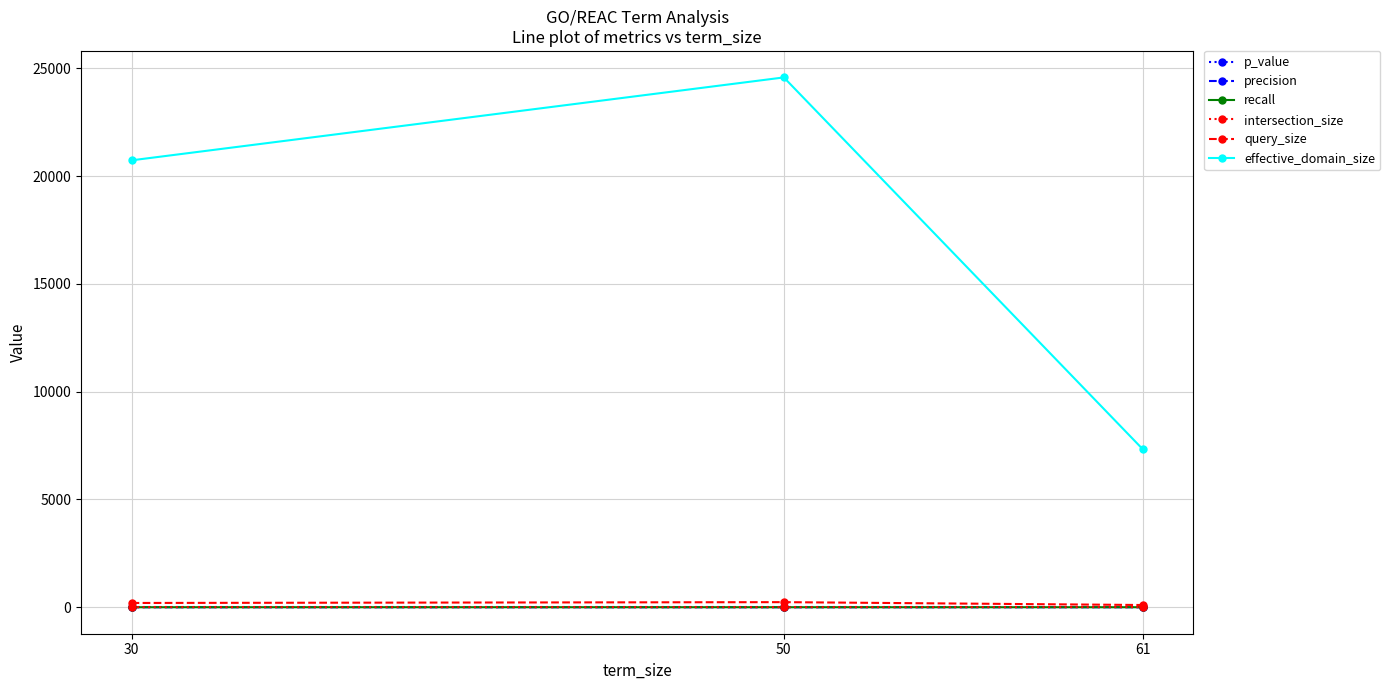

What is the difference between the maximum and minimum values in the query_size series?

133.0